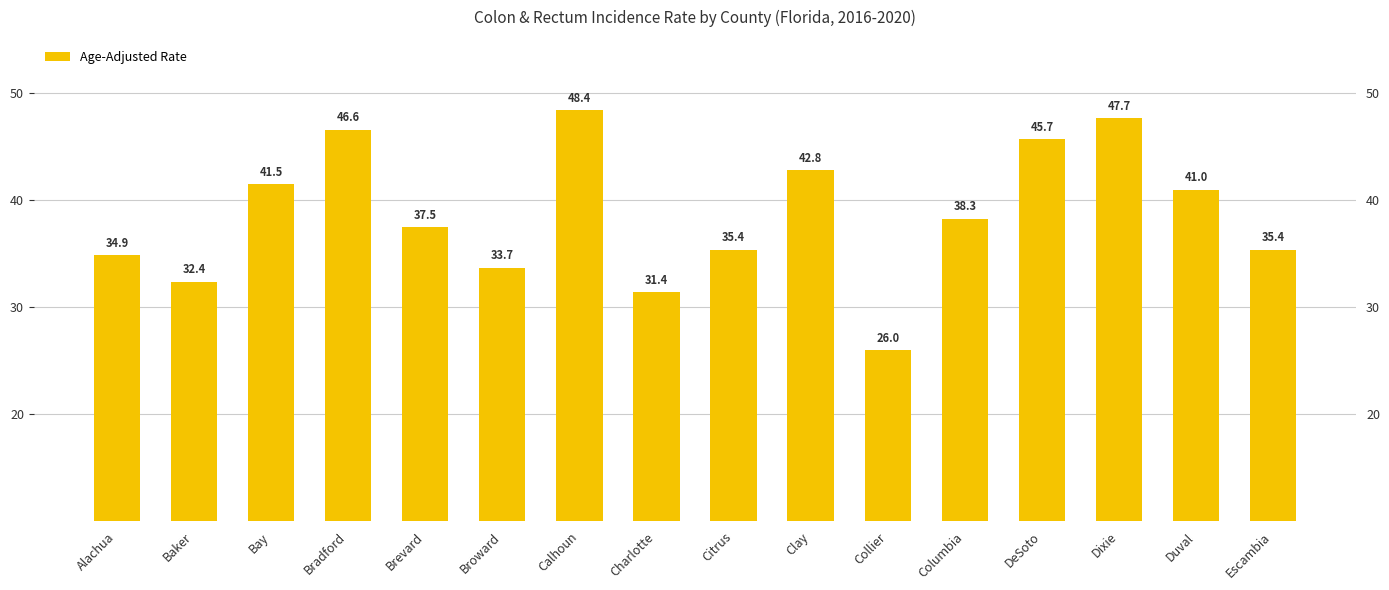

How many values are below 38?

8